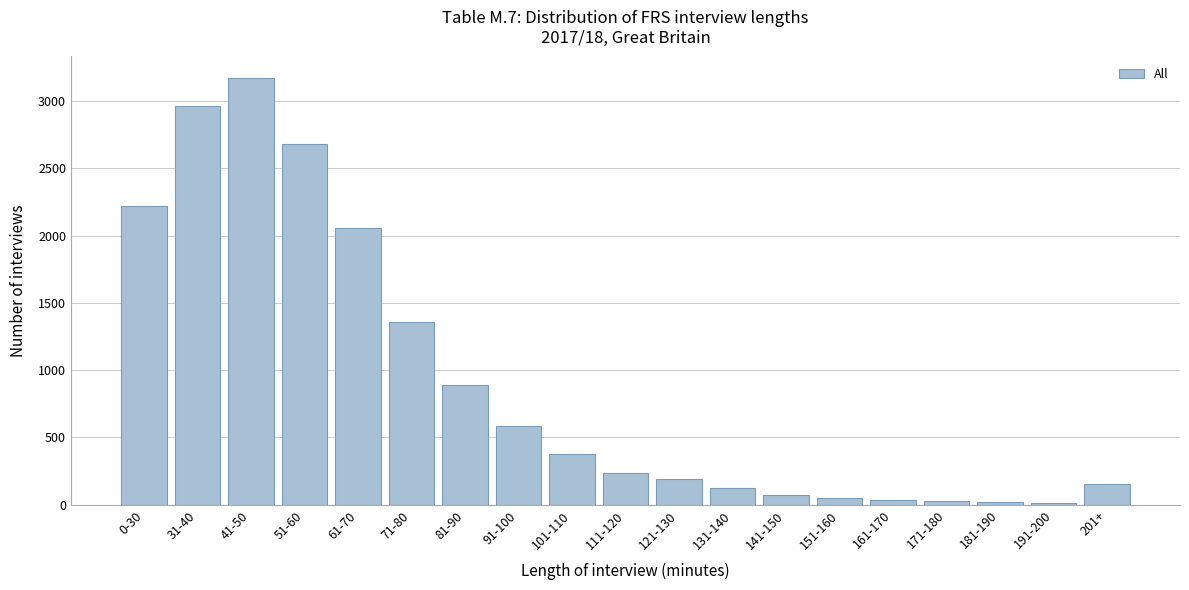

At which label is the value closest to 1591?

71-80